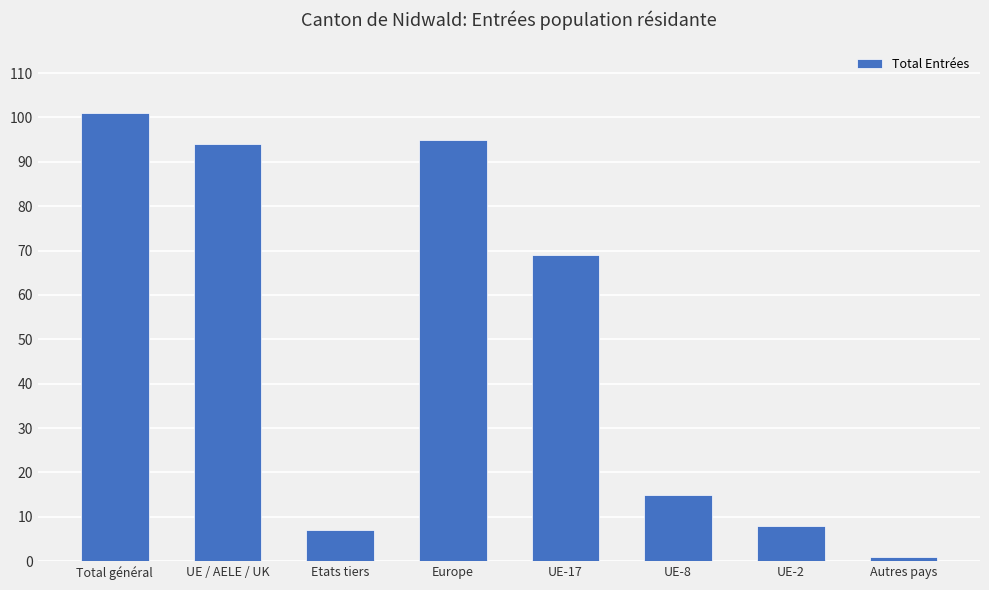

What is the value of the 5th bar from the left?

69